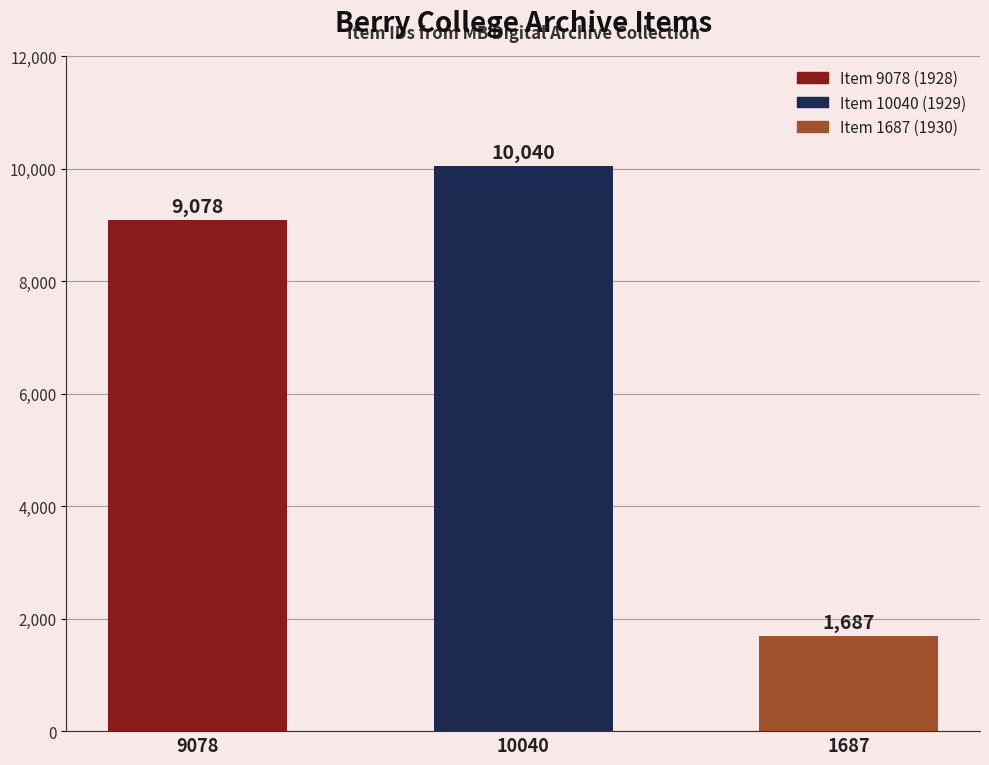

How many bars are there in total?

3